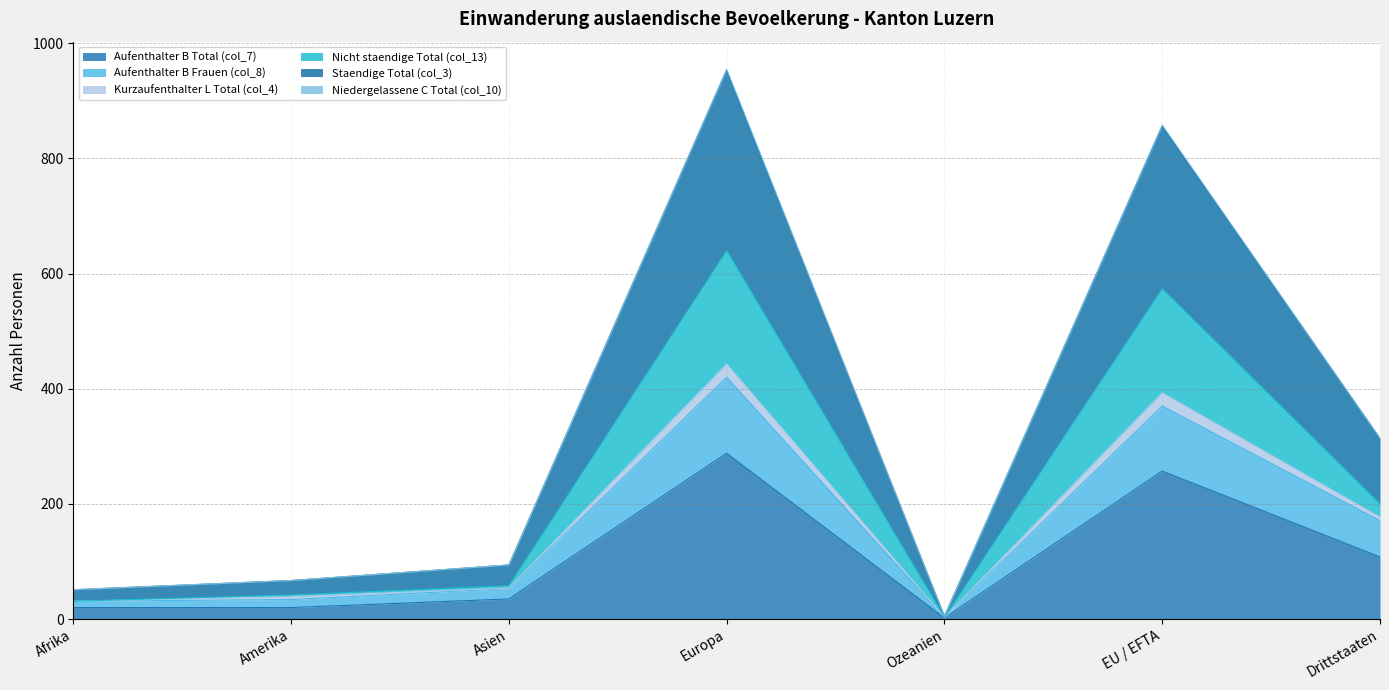

True or false: Aufenthalter B Frauen (col_8) and Kurzaufenthalter L Total (col_4) intersect in this chart.

False